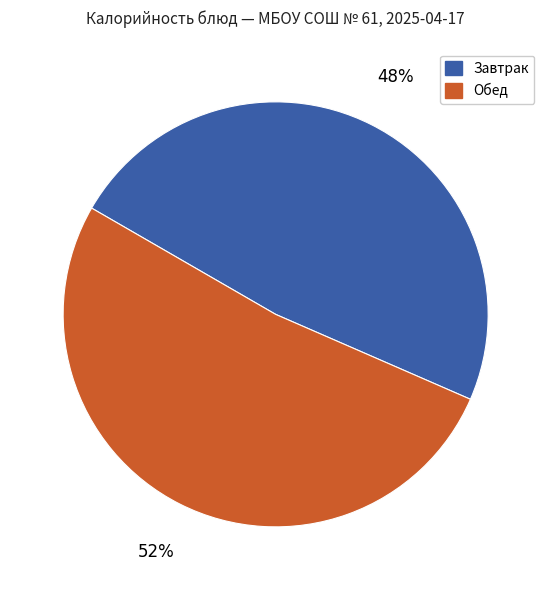

Between Завтрак and Обед, which is larger?

Обед